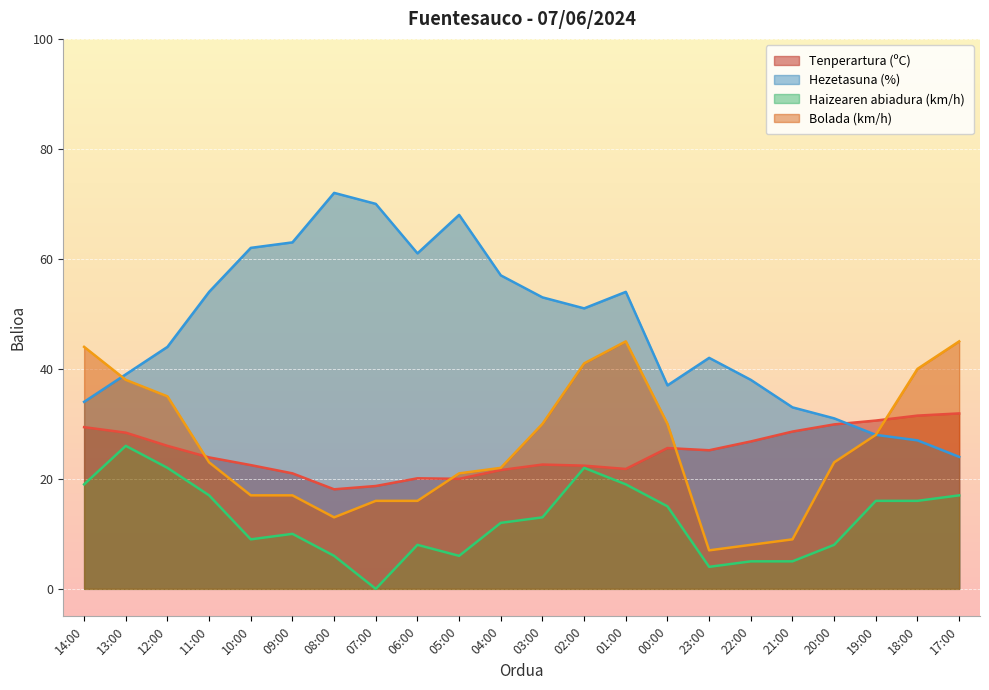

True or false: Haizearen abiadura (km/h) and Bolada (km/h) cross at least once.

False